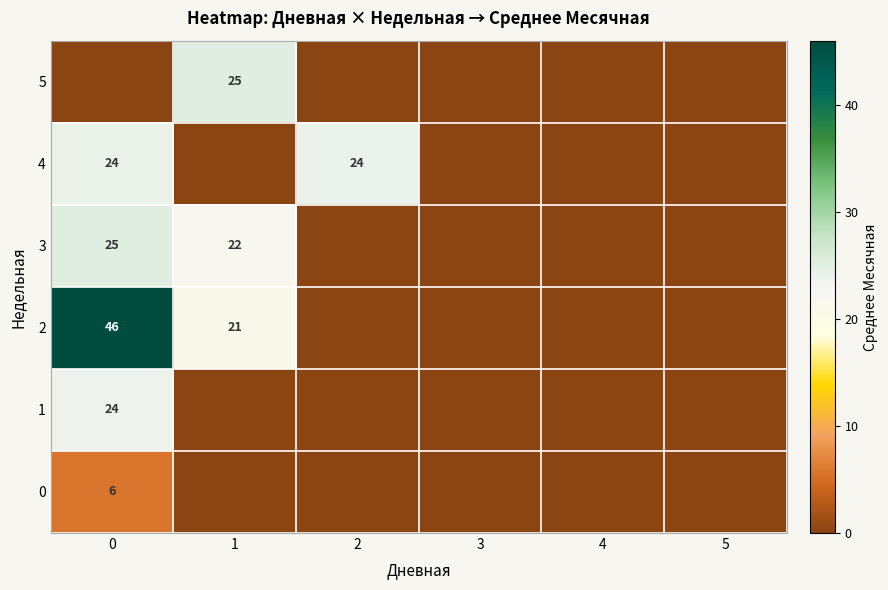

Is it true that 5 equals 25 at 1?

True